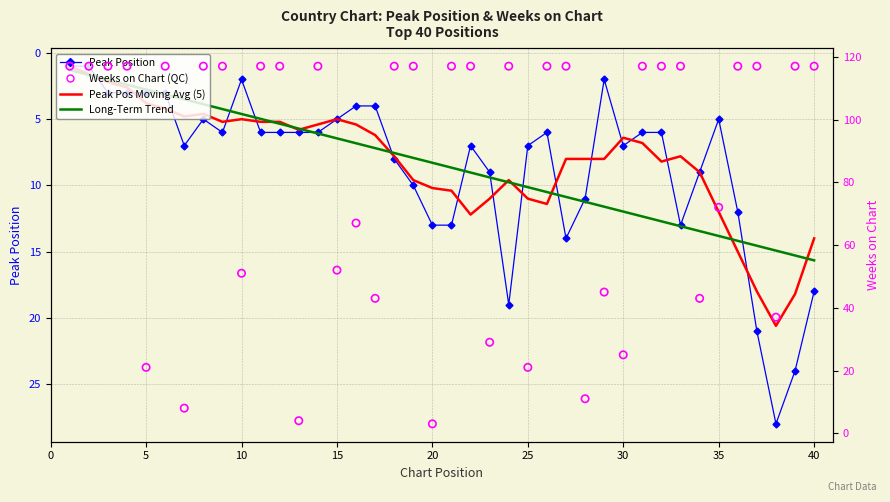

Which series has the largest Y range (max minus min)?

Weeks on Chart